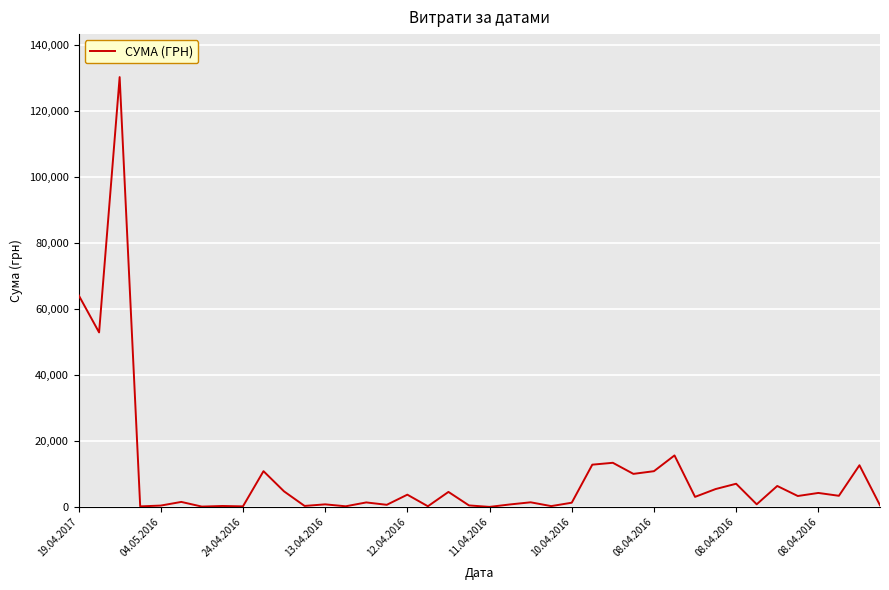

What is the maximum value shown in the chart?

130379.7